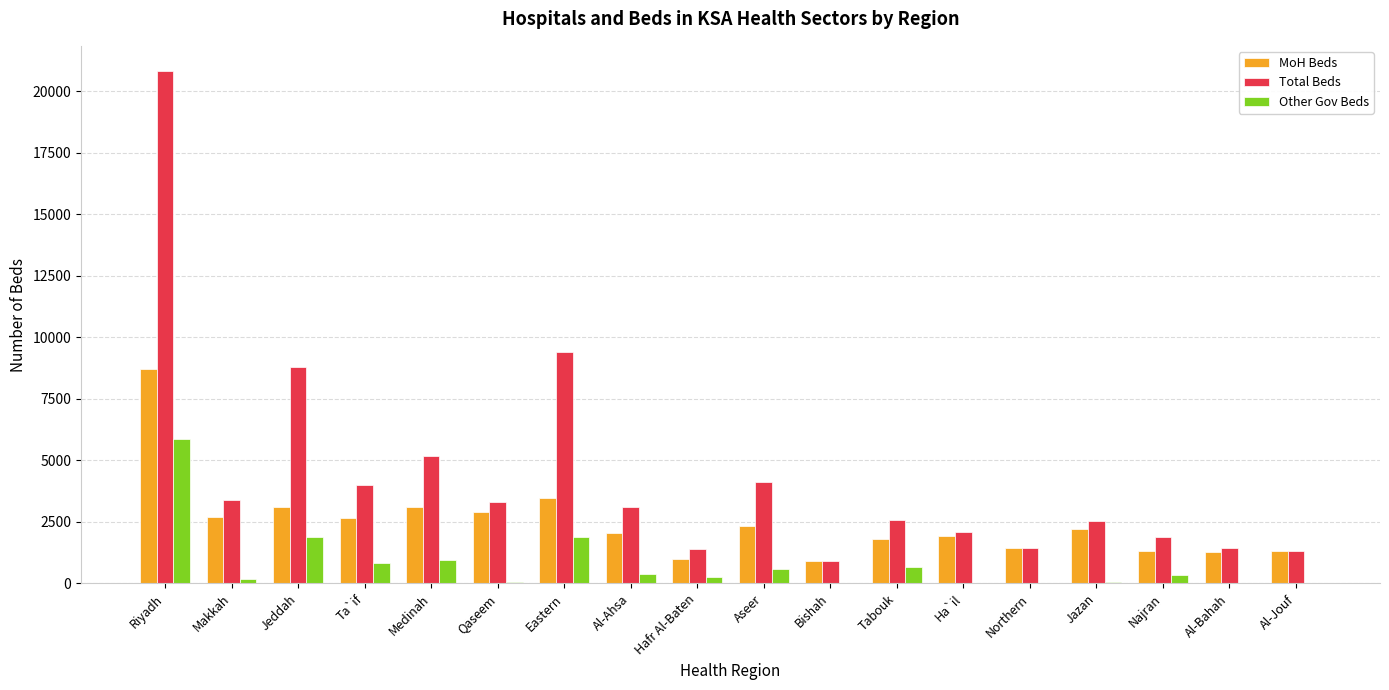

At which category does the chart reach its peak across all series?

Riyadh